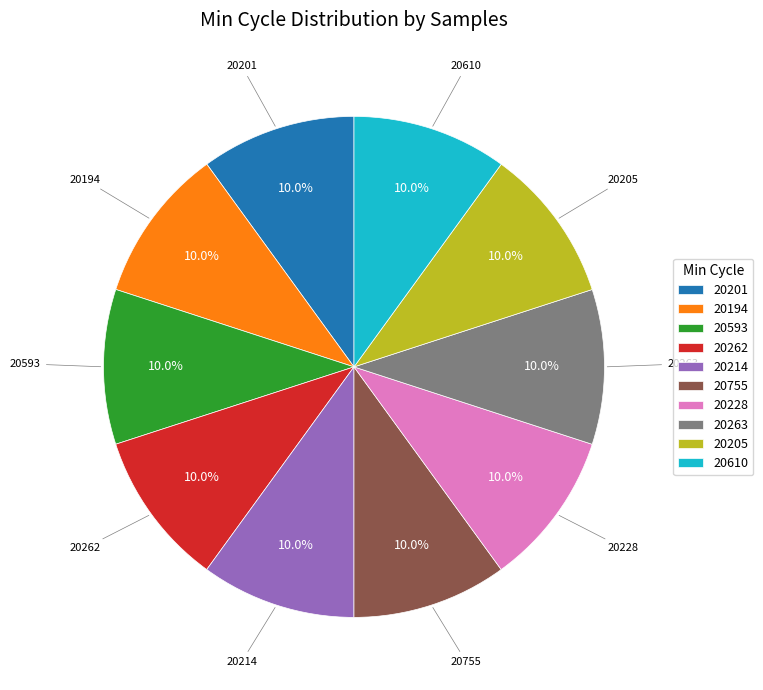

To the nearest percent, what is the average slice percentage?

10%